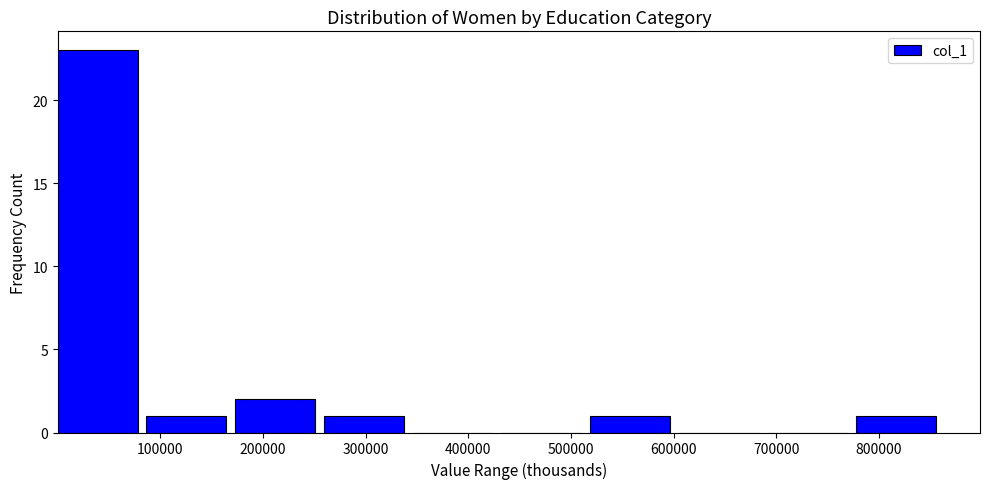

Which range on the x-axis has the tallest bar?

0 to 90000